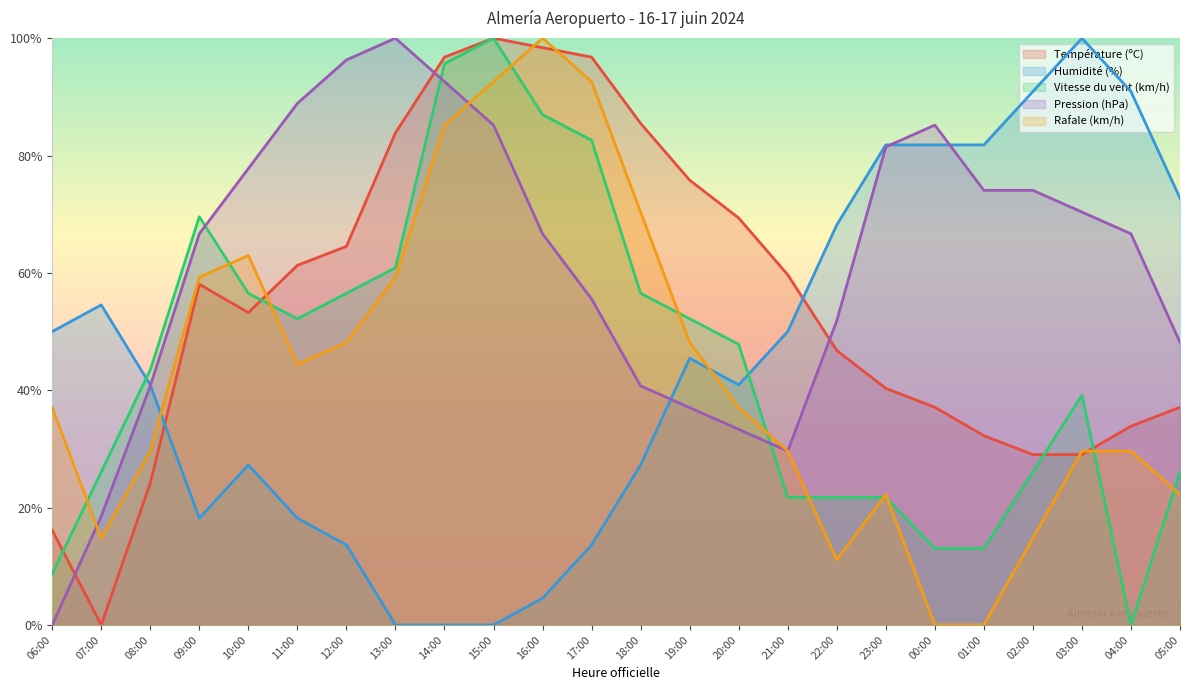

Is it true that Humidité (%) equals 81.8 at 01:00?

True